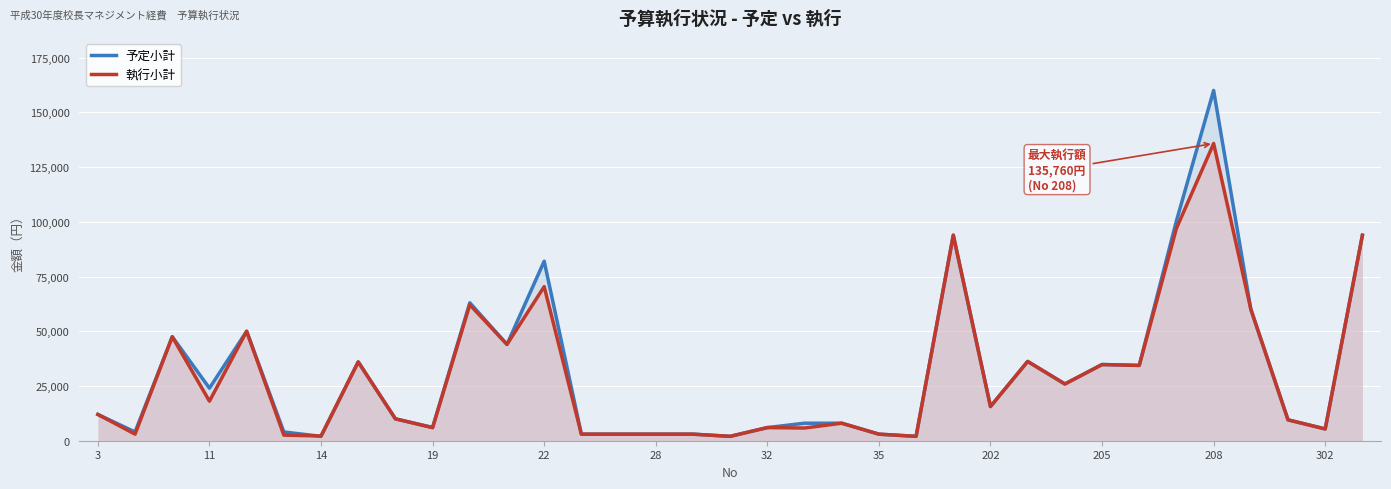

The value of 執行小計 at 17 is 2716. True or false?

False